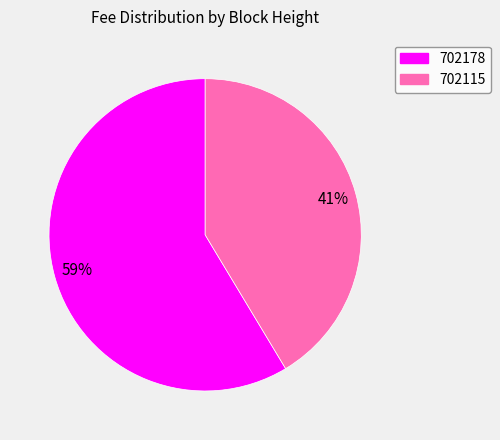

To the nearest percent, what is the combined percentage of 702115 and 702178?

100%